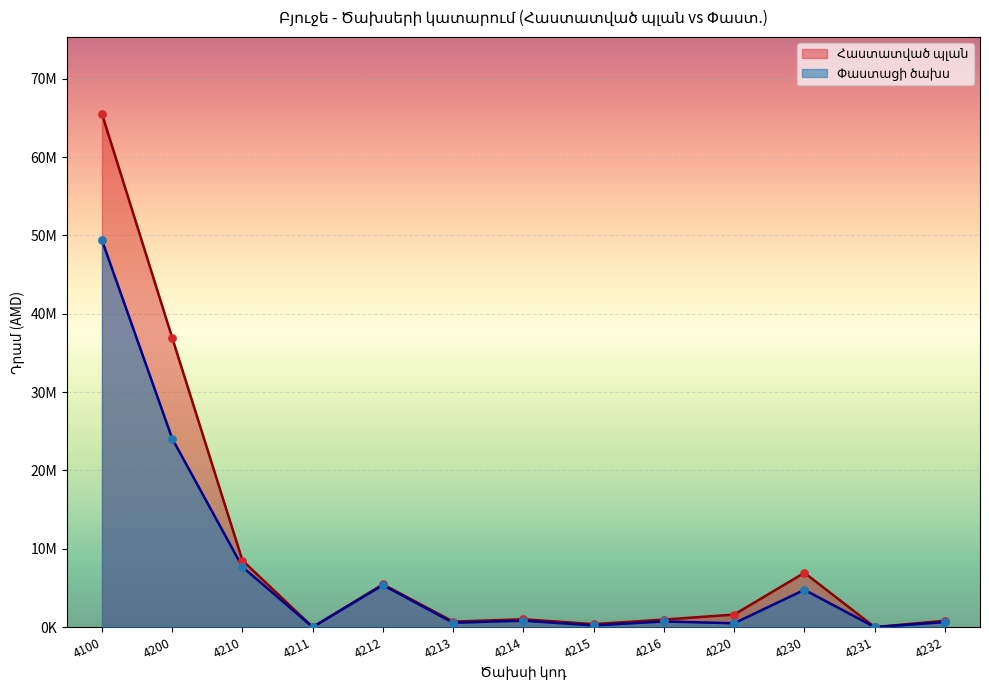

At how many categories does at least one series exceed 63598187?

1